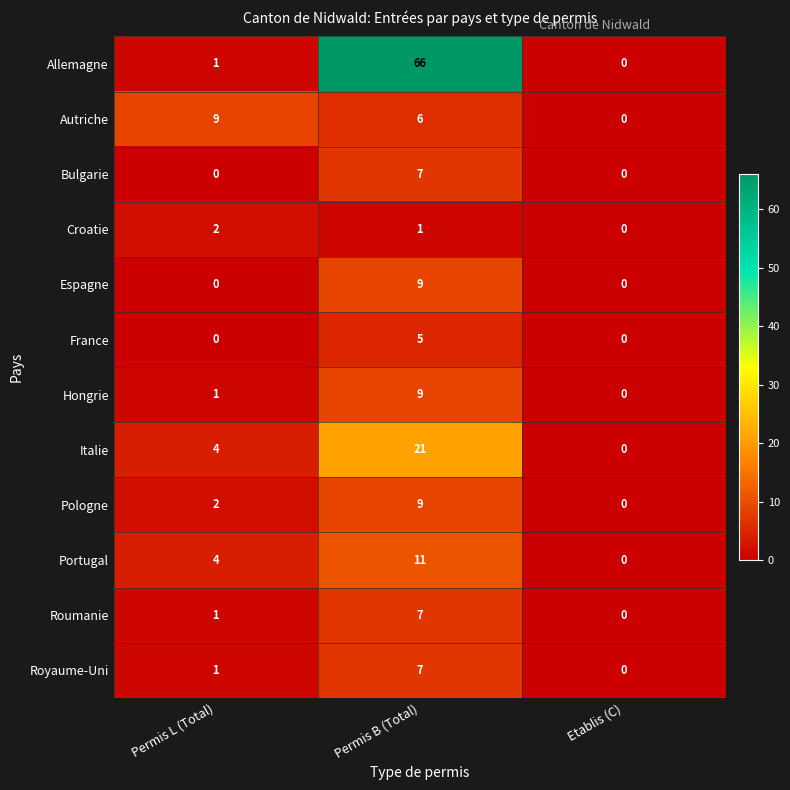

Count the number of data series in this chart.

12